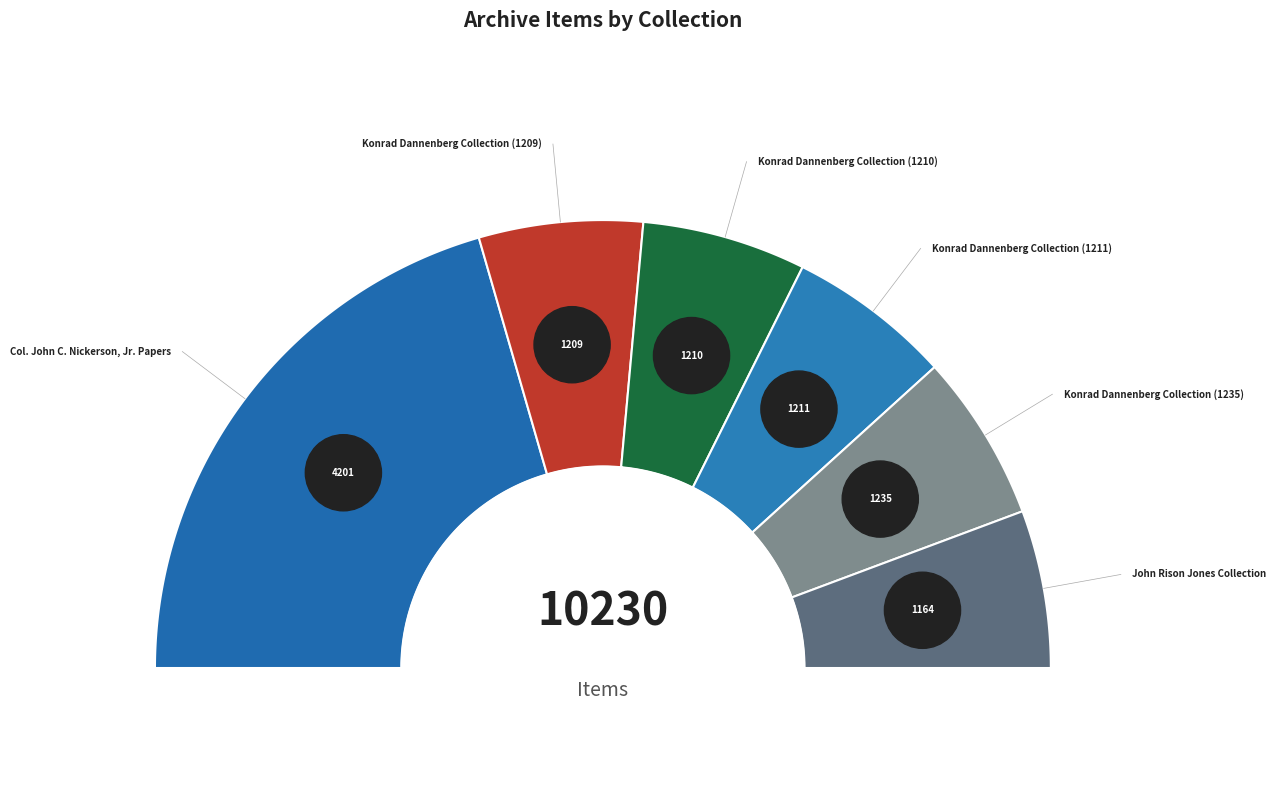

The Konrad Dannenberg Collection (1209) slice represents 12% of the pie. True or false?

True